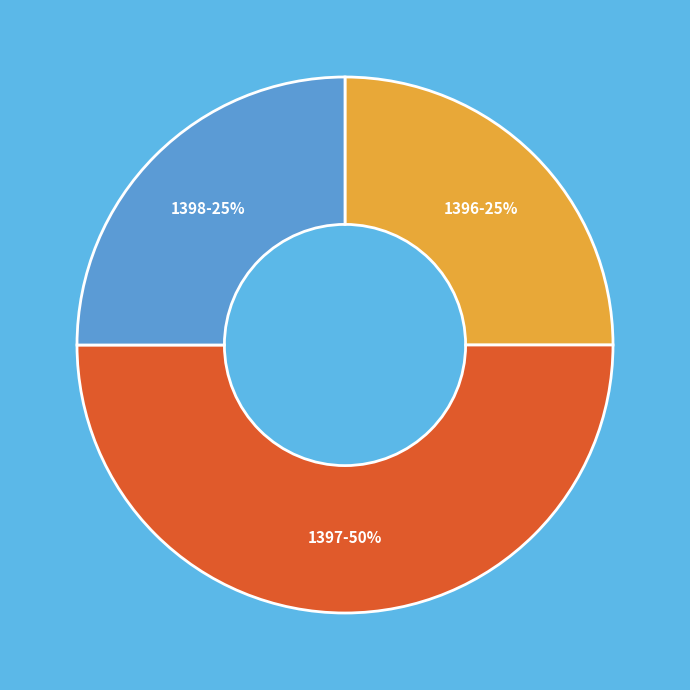

Is the sum of 1396 and 1397 greater than half?

Yes